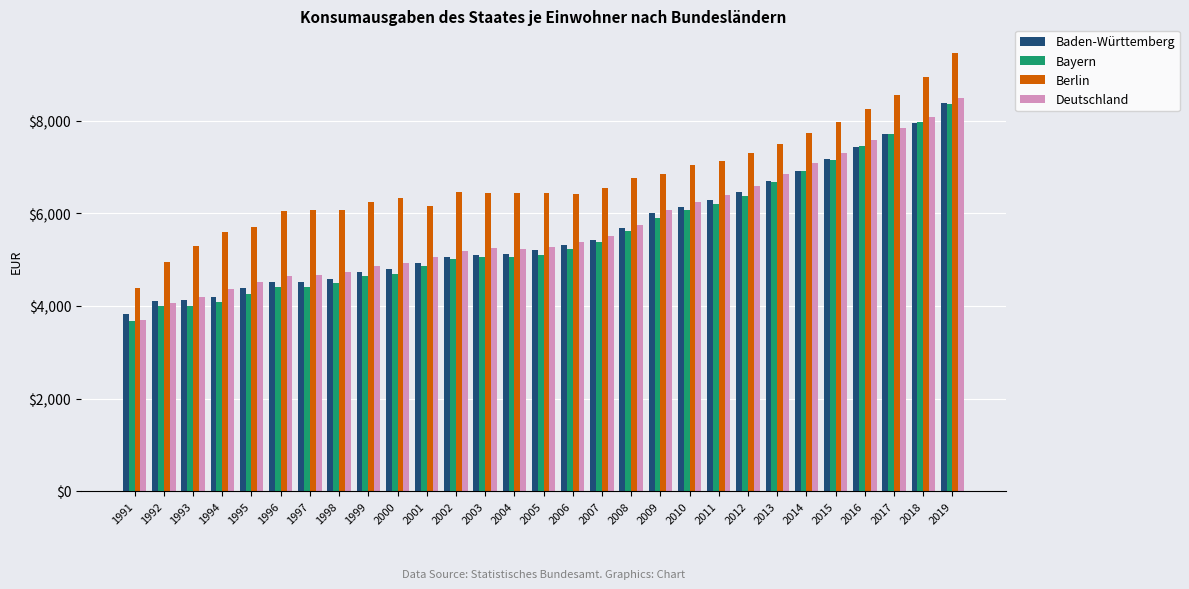

Read the Berlin value at 1995.

5701